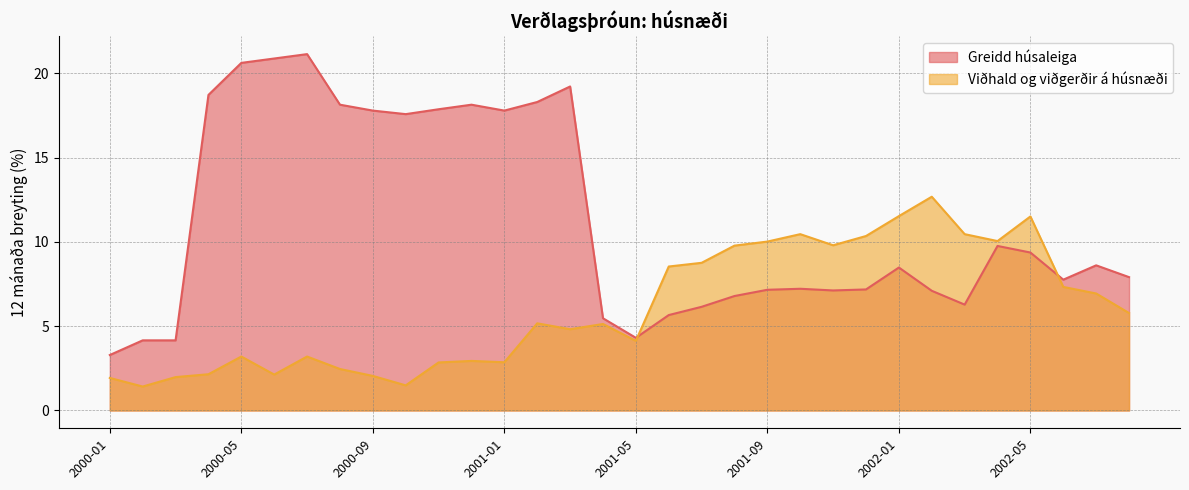

What position from the right is 2001-05?

16